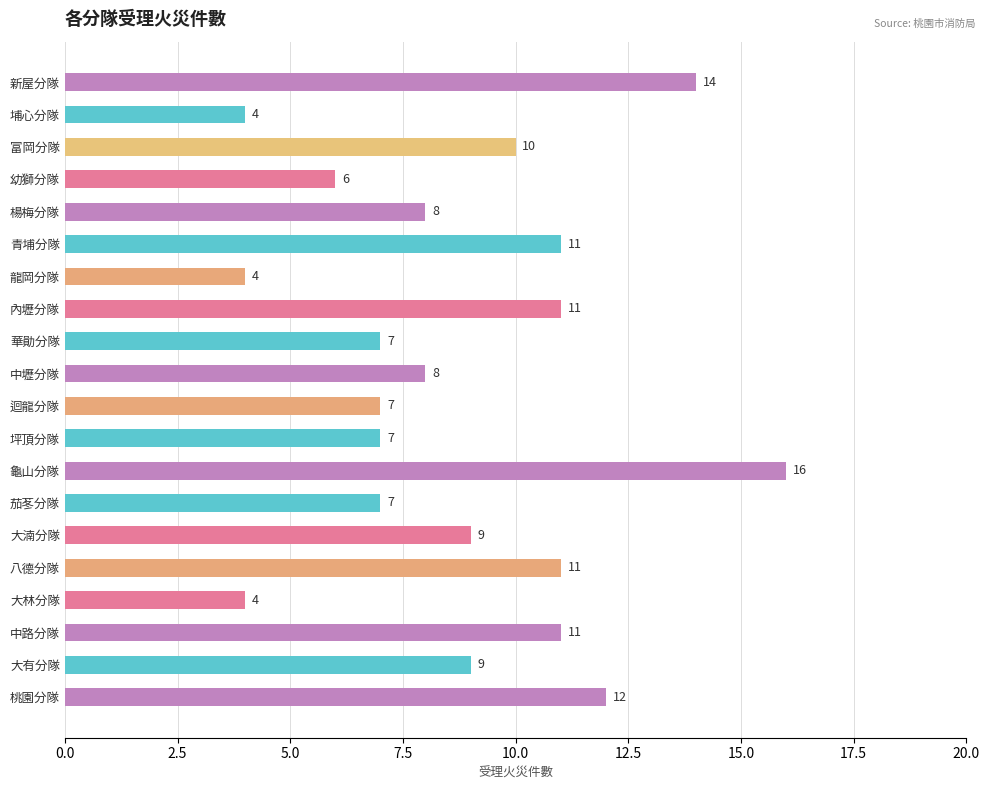

Are the bars grouped side by side (vs. stacked)?

No